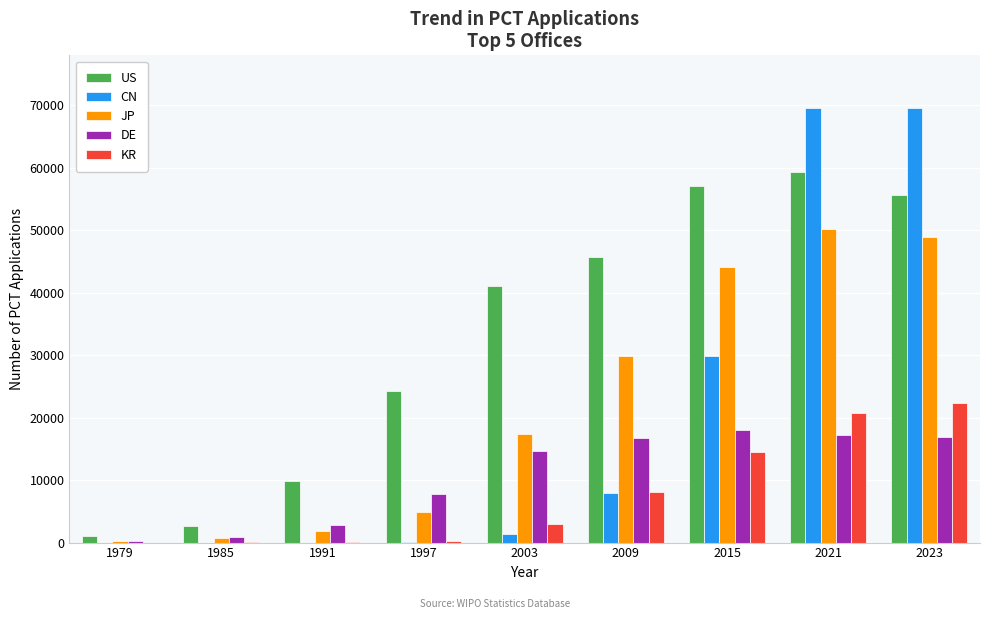

Is the value of KR at 2003 greater than the value of CN at 1991?

Yes